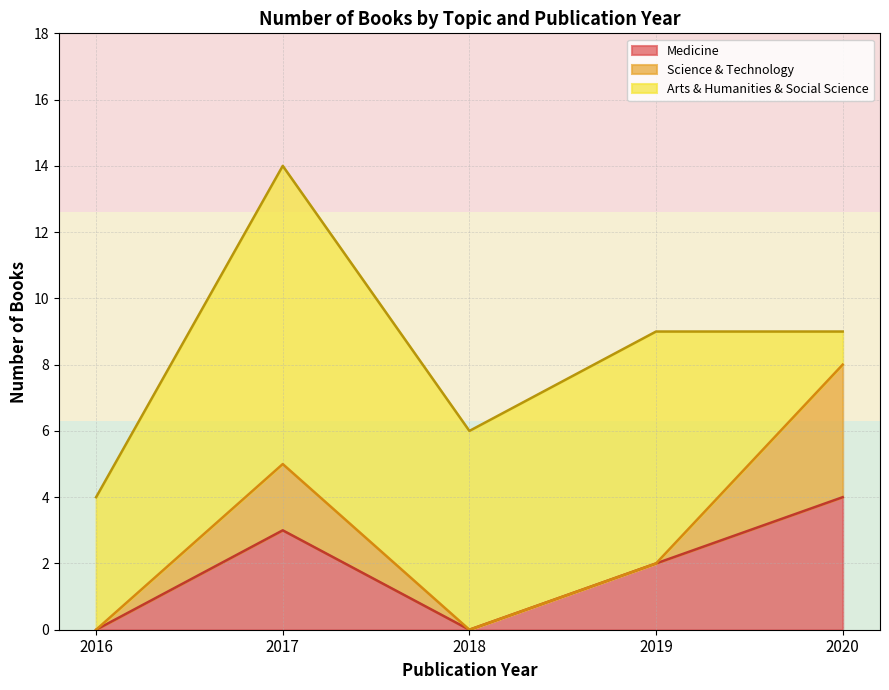

What are all the series names shown in the legend?

Medicine, Science & Technology, Arts & Humanities & Social Science